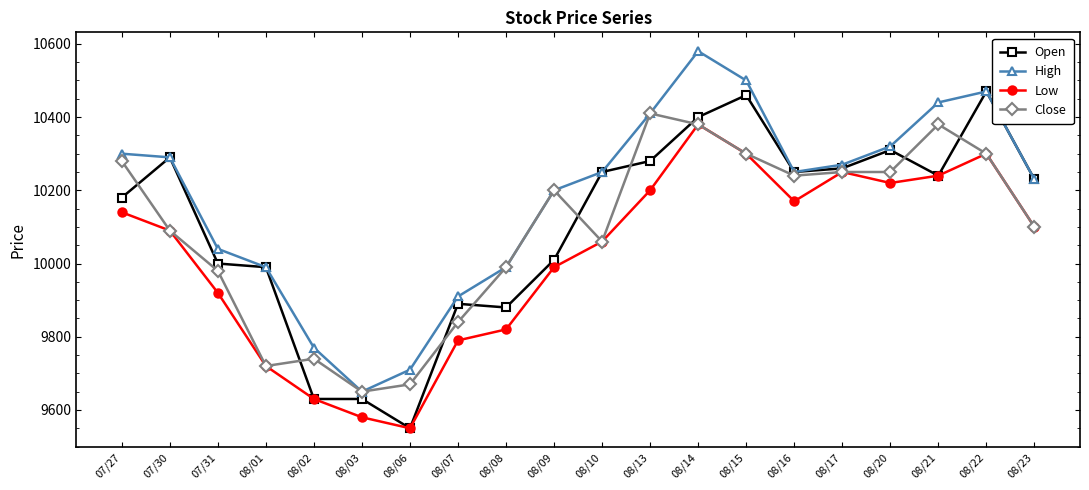

How many data points does each series have?

20